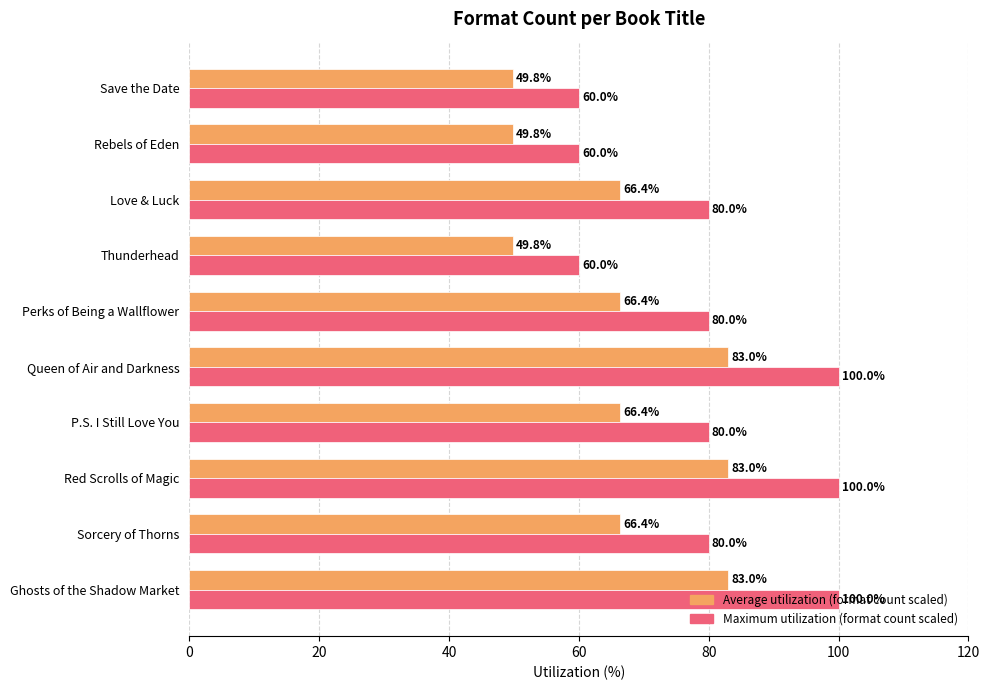

What is the minimum value shown in the chart?

49.8